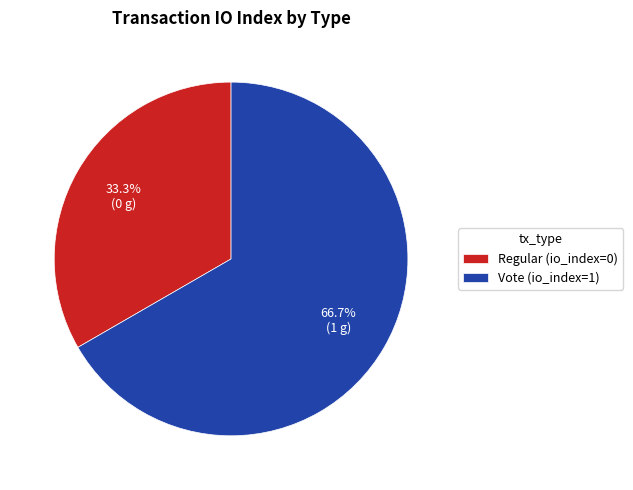

How many segments does this pie chart have?

2